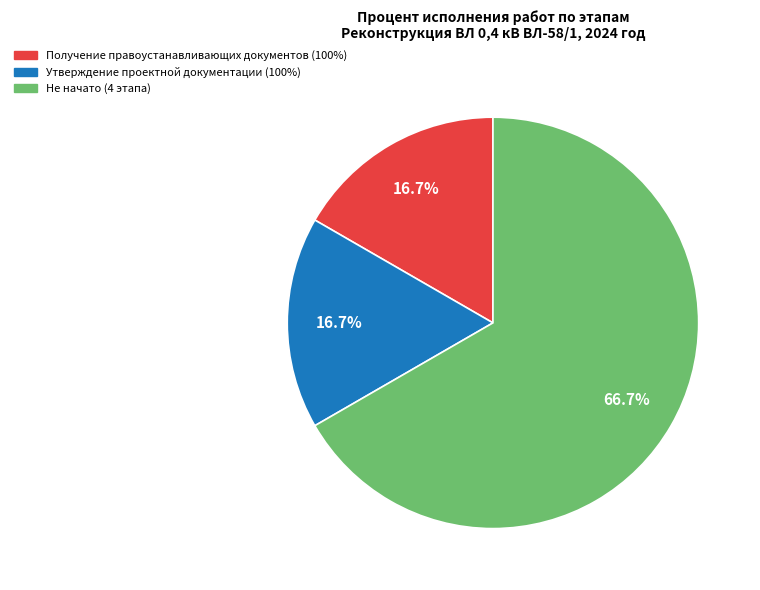

Is there a majority slice in this chart?

Yes